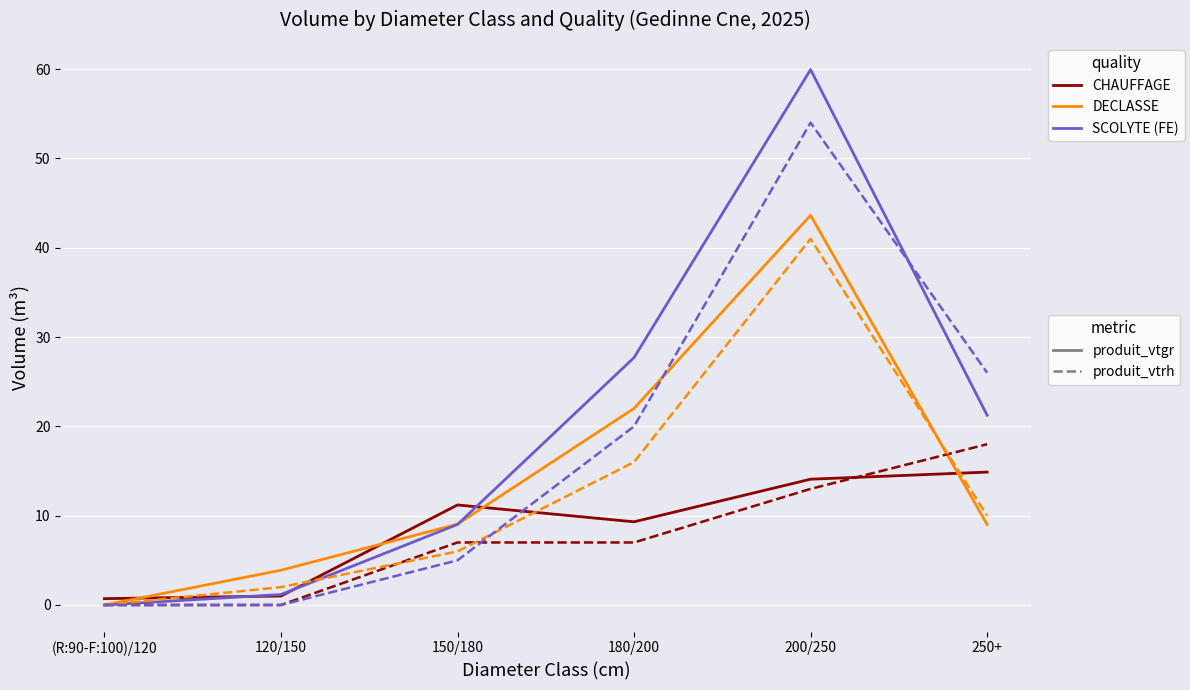

What is the difference between the highest and lowest values at 120/150?

3.9